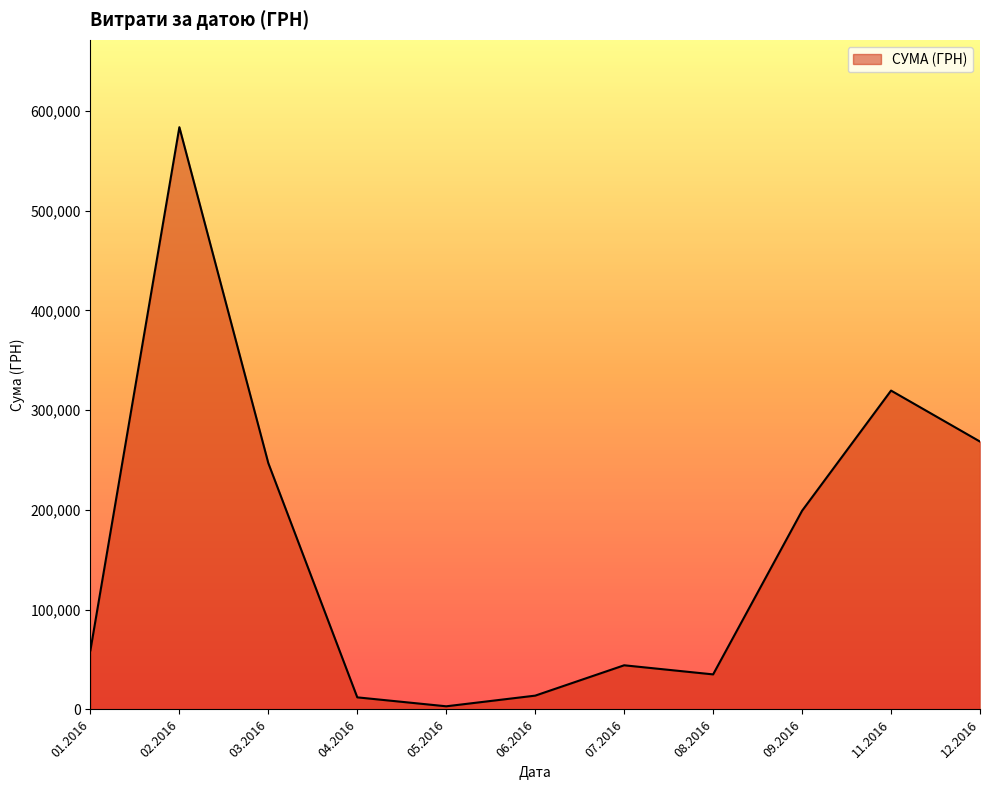

Between 07.2016 and 09.2016, which is larger?

09.2016